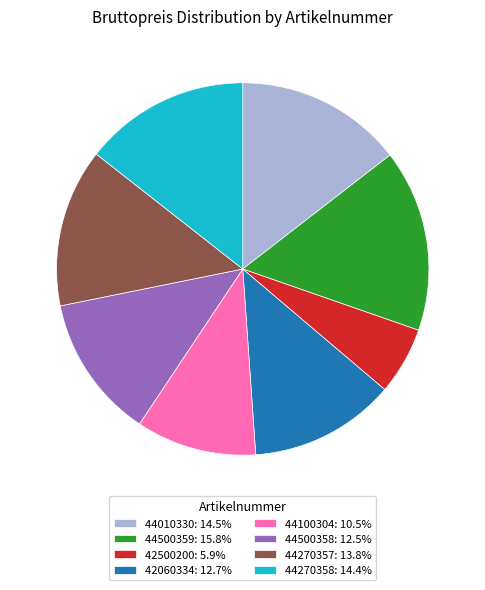

Between 44100304 and 42060334, which is larger?

42060334